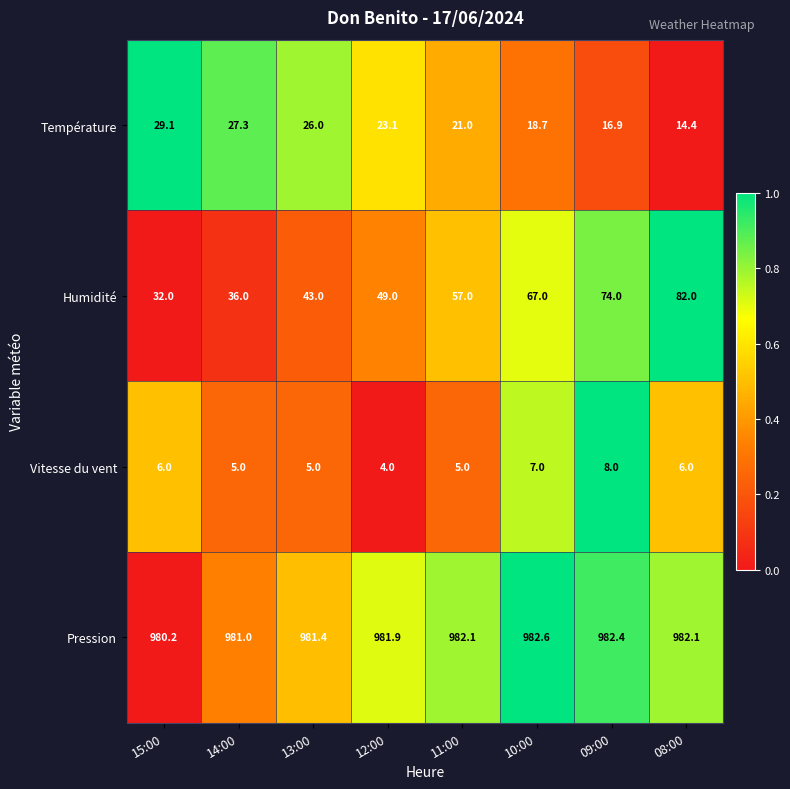

What is the sum of the Température values at 11:00 and 09:00?

37.9